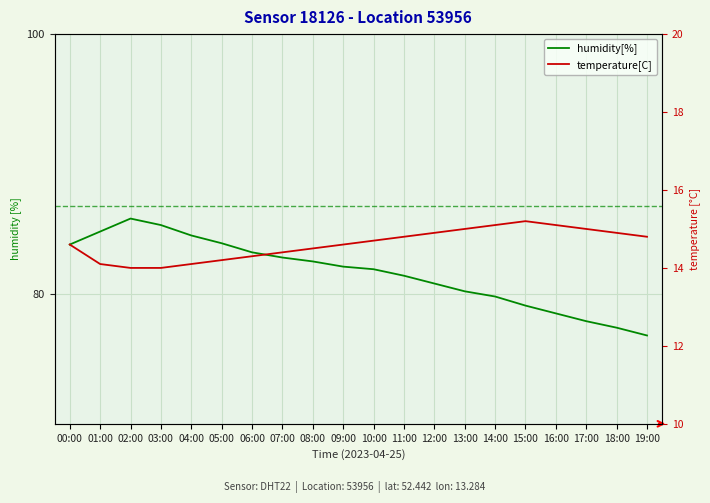

Is this an area chart (filled region under the line)?

No